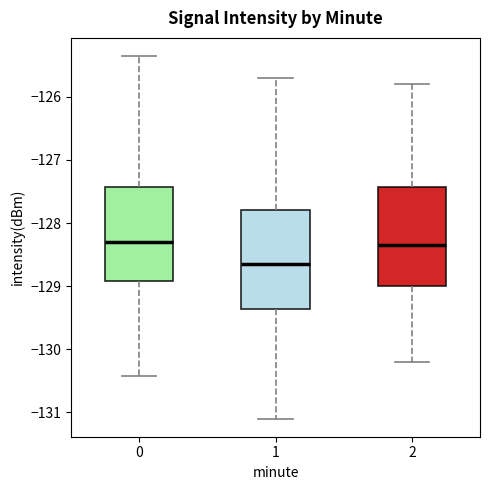

Where does the upper whisker of the box at x = 2 end on the y-axis? The values are not printed on the chart, so give them approximately, as read against the axis.

-125.8